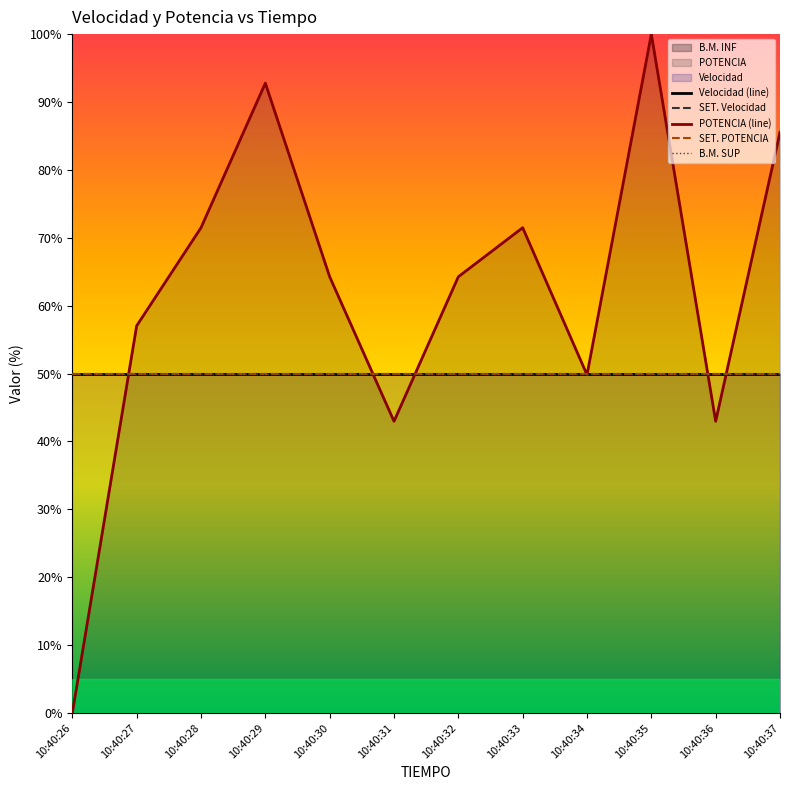

Between 10:40:34 and 10:40:35, which series saw the biggest shift?

POTENCIA (line)